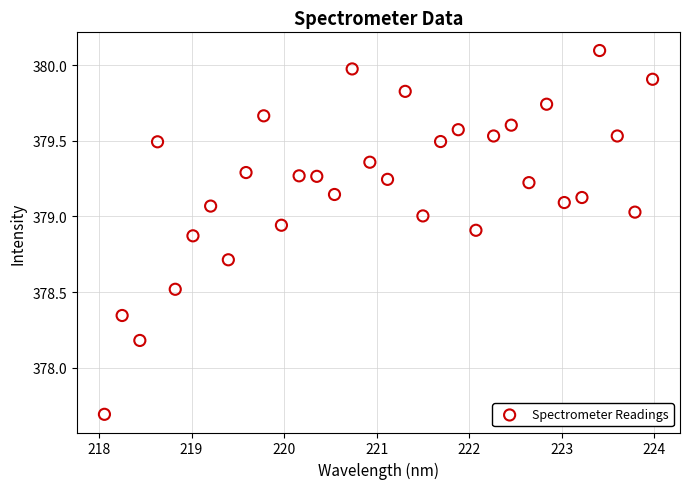

What Y value in the scatter plot is closest to 378?

378.2